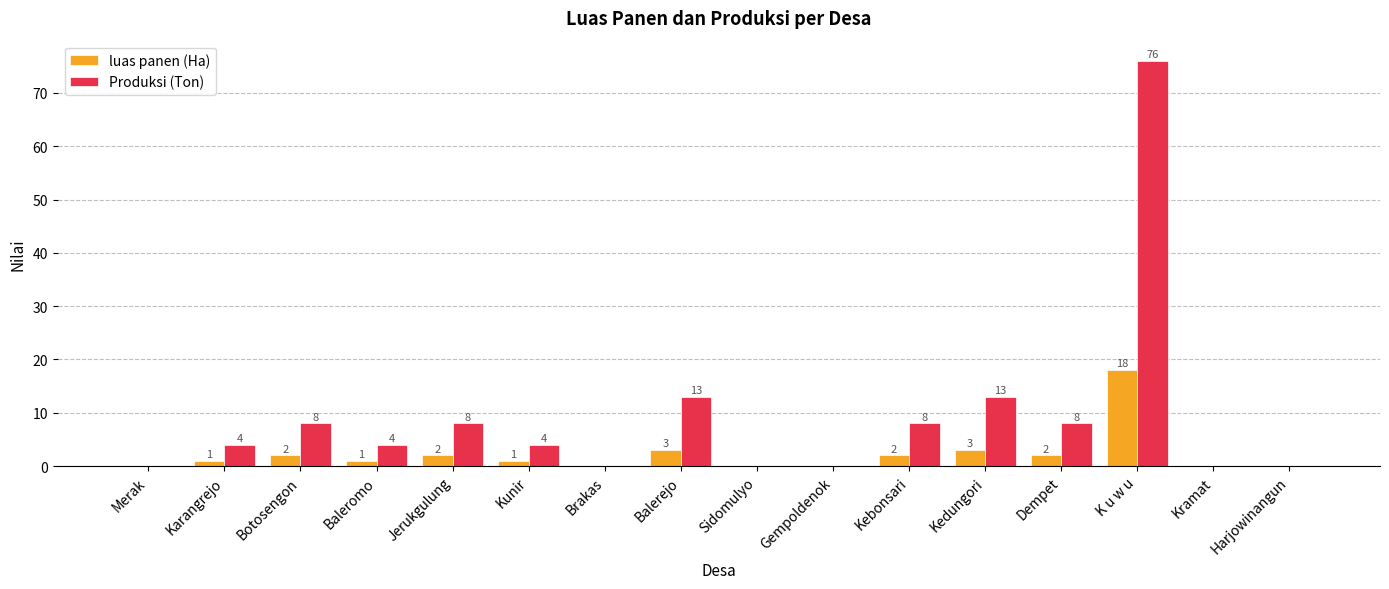

At which category is the sum across all series the highest?

K u w u